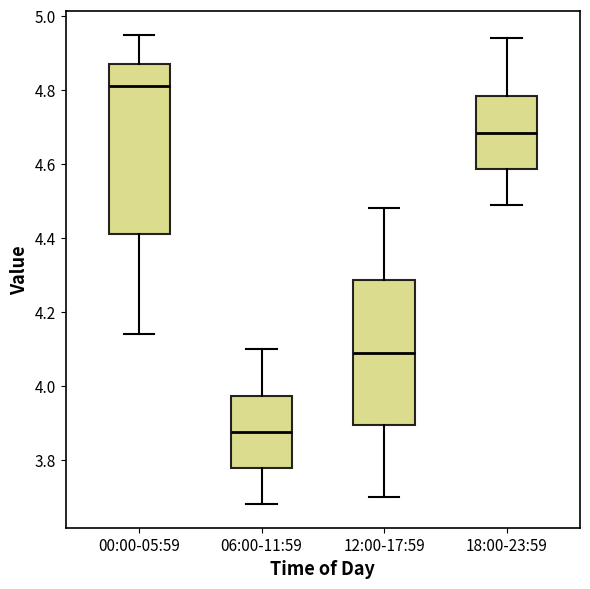

Reading left to right, read every box against the y-axis: the position of its median line, the range the box covers, and the ends of its whiskers. The values are not printed on the chart, so give them approximately, as read against the axis.

00:00-05:59: median 4.82, box 4.42 to 4.88, whiskers 4.14 to 4.96
06:00-11:59: median 3.88, box 3.78 to 3.98, whiskers 3.68 to 4.10
12:00-17:59: median 4.10, box 3.90 to 4.28, whiskers 3.70 to 4.48
18:00-23:59: median 4.68, box 4.58 to 4.78, whiskers 4.50 to 4.94